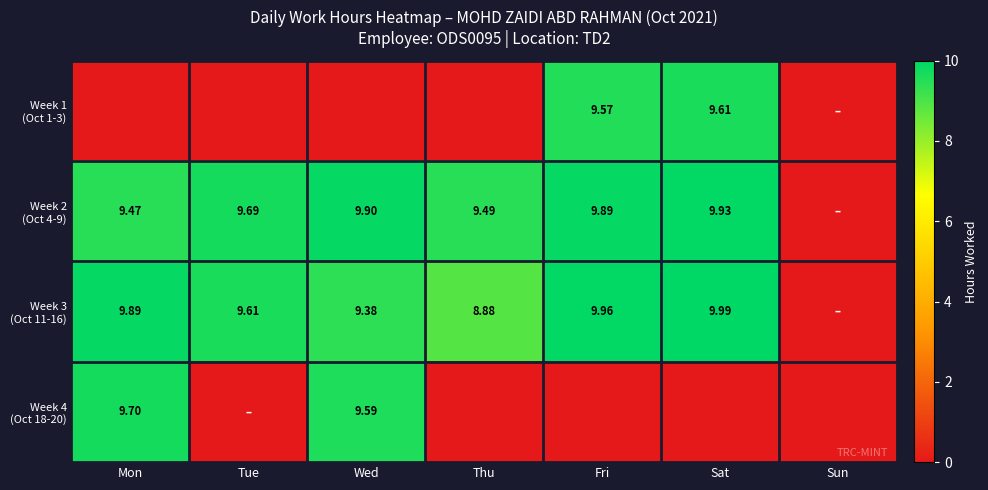

Between Fri and Sun, which series saw the biggest shift?

Week 3 (Oct 11-16)